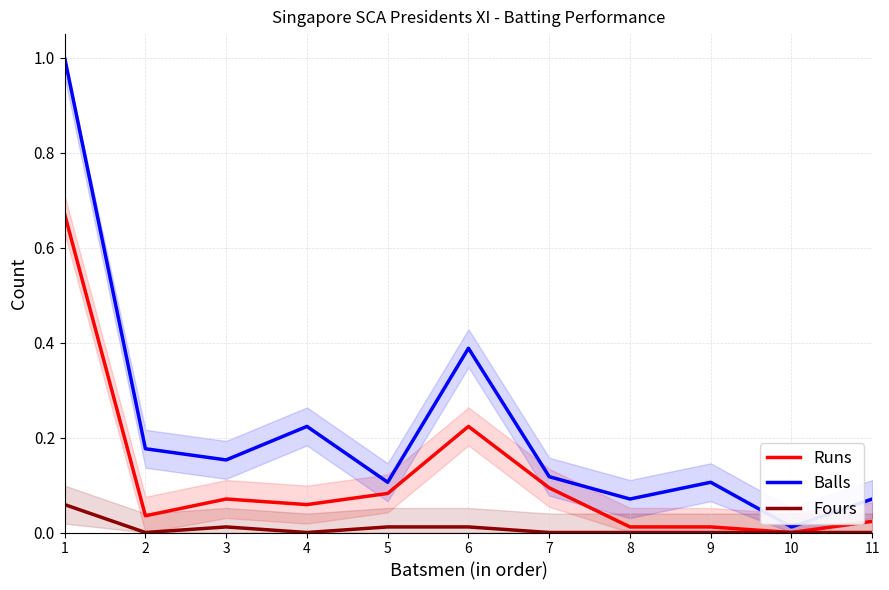

At which category is the sum across all series the highest?

1